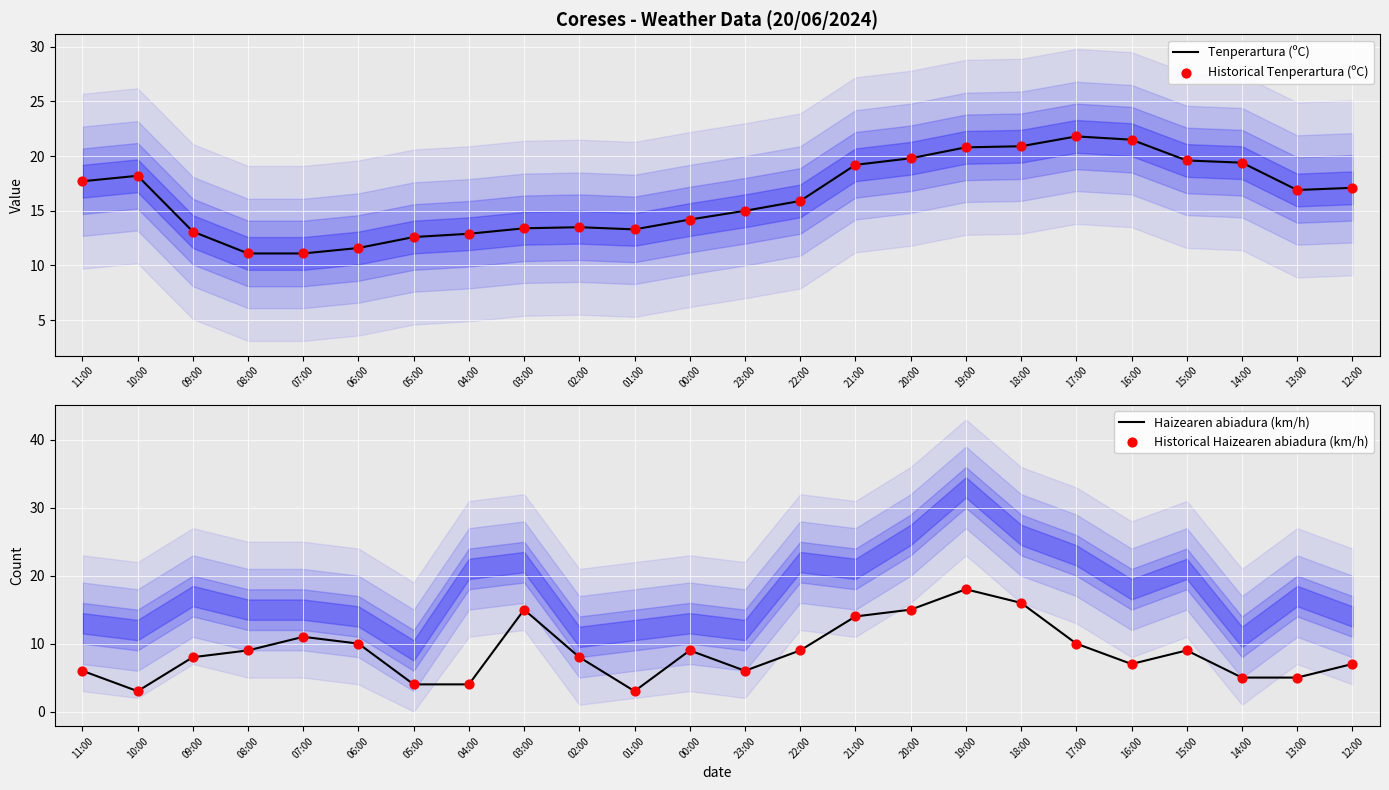

At which category is the sum across all series the highest?

19:00